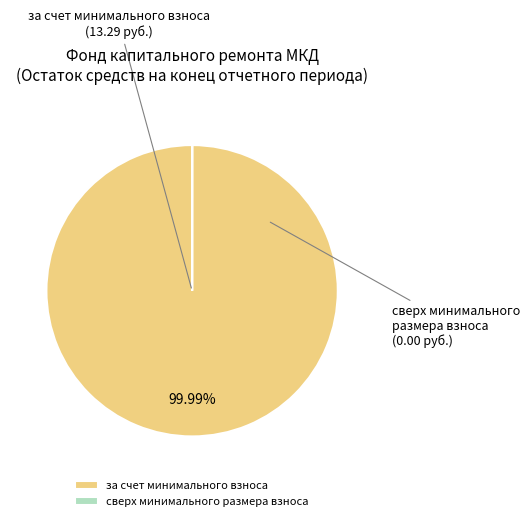

To the nearest percent, what portion does за счет минимального взноса represent?

100%